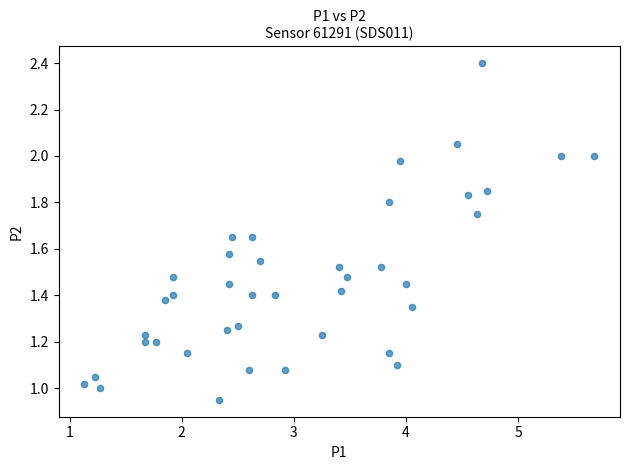

What is the range of X values (max minus min)?

4.5